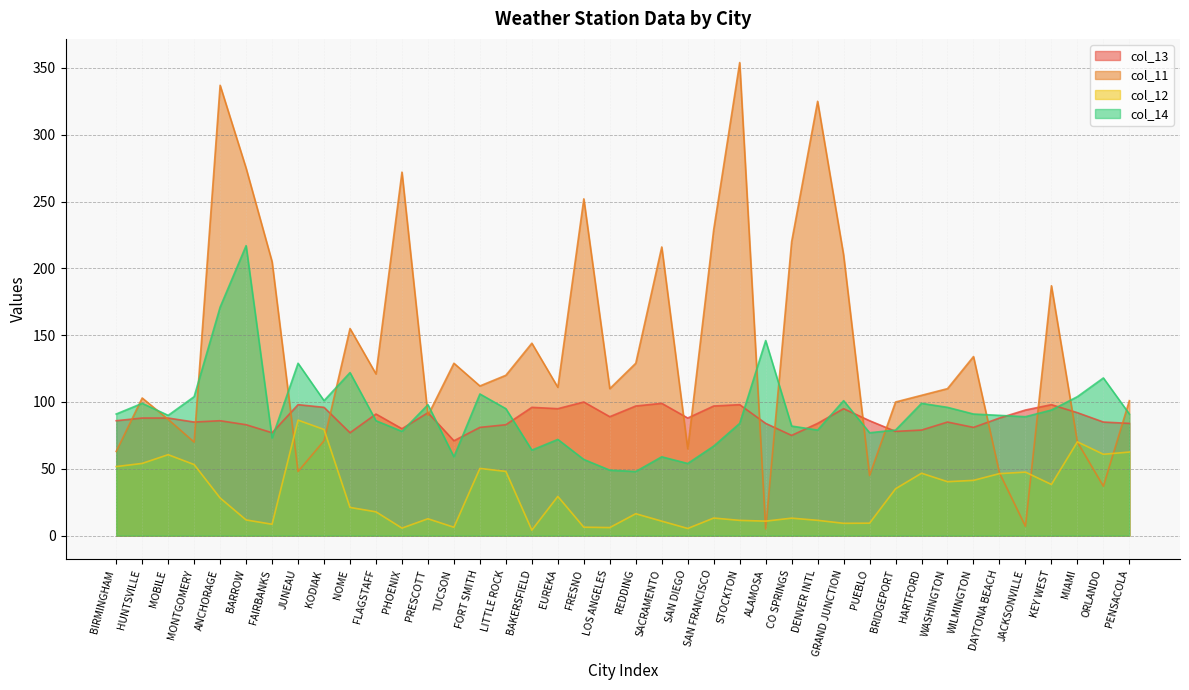

Which series has the largest total across all categories?

col_11